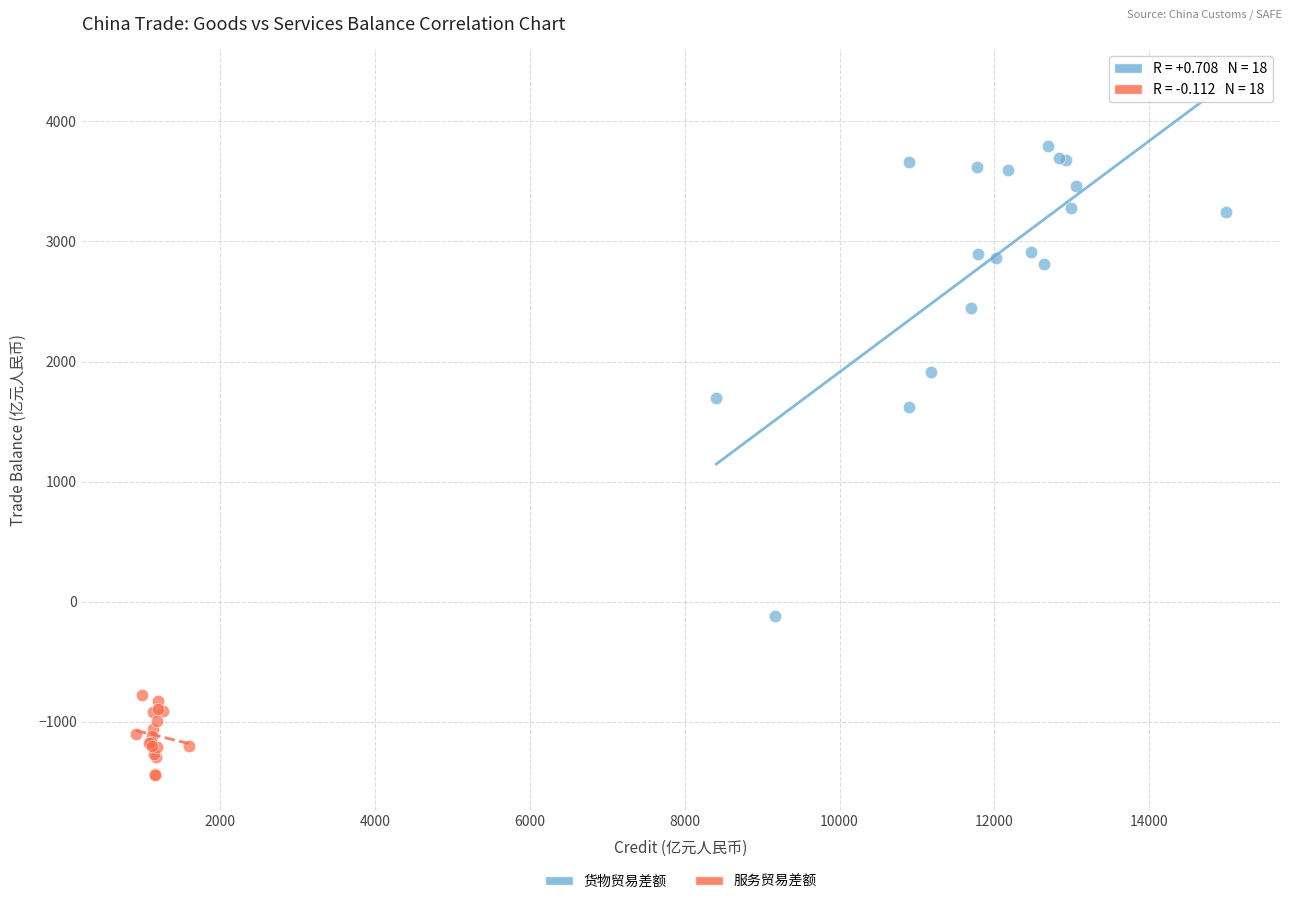

Which series has the largest Y range (max minus min)?

货物贸易差额